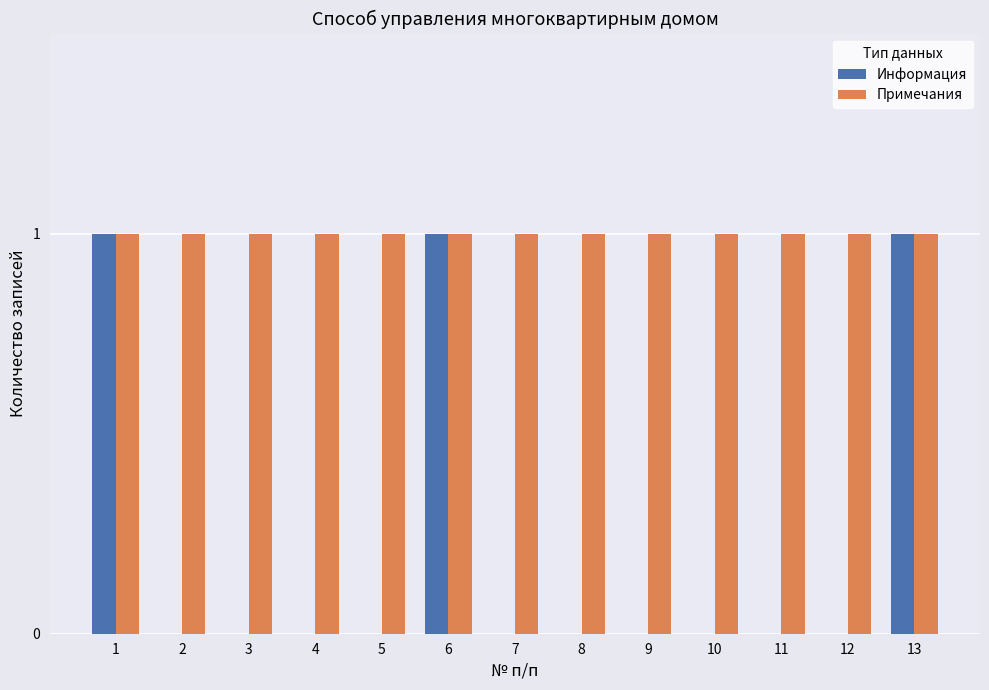

Which series has the largest total across all categories?

Примечания